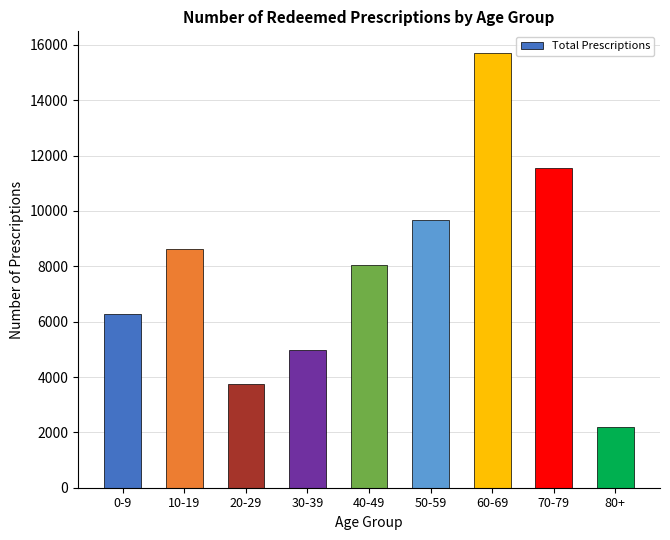

Reading right to left, list all the values displayed in this chart.

80+=2181.0	70-79=11556.0	60-69=15706.0	50-59=9677.0	40-49=8064.0	30-39=4984.0	20-29=3762.0	10-19=8623.0	0-9=6270.0